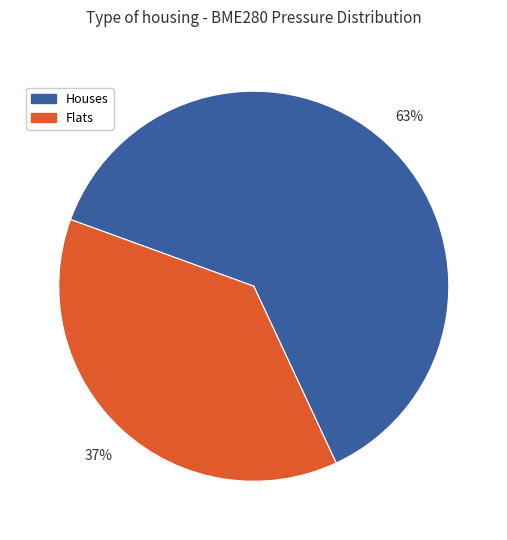

Count the number of slices in the pie.

2